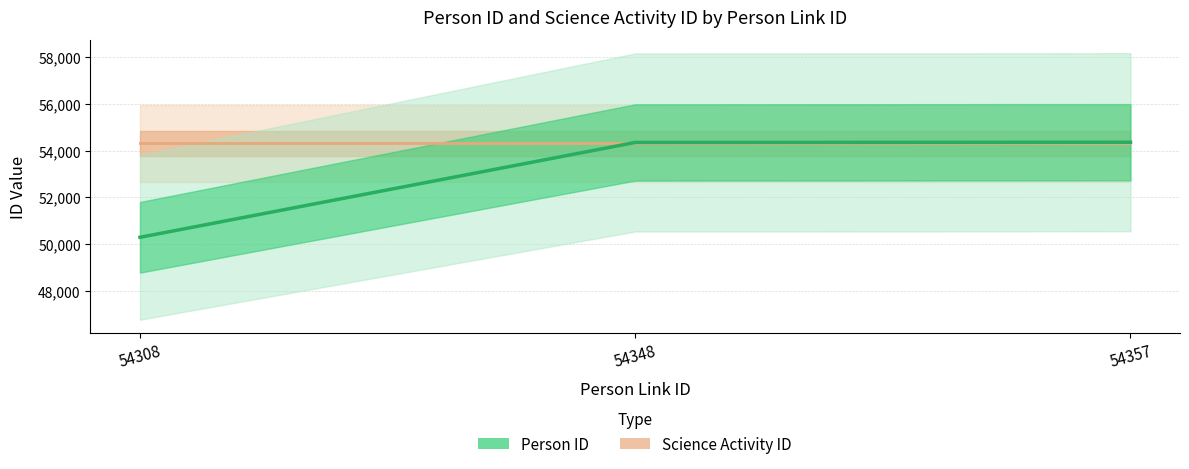

List the labels in order of value, largest first.

54357, 54348, 54308